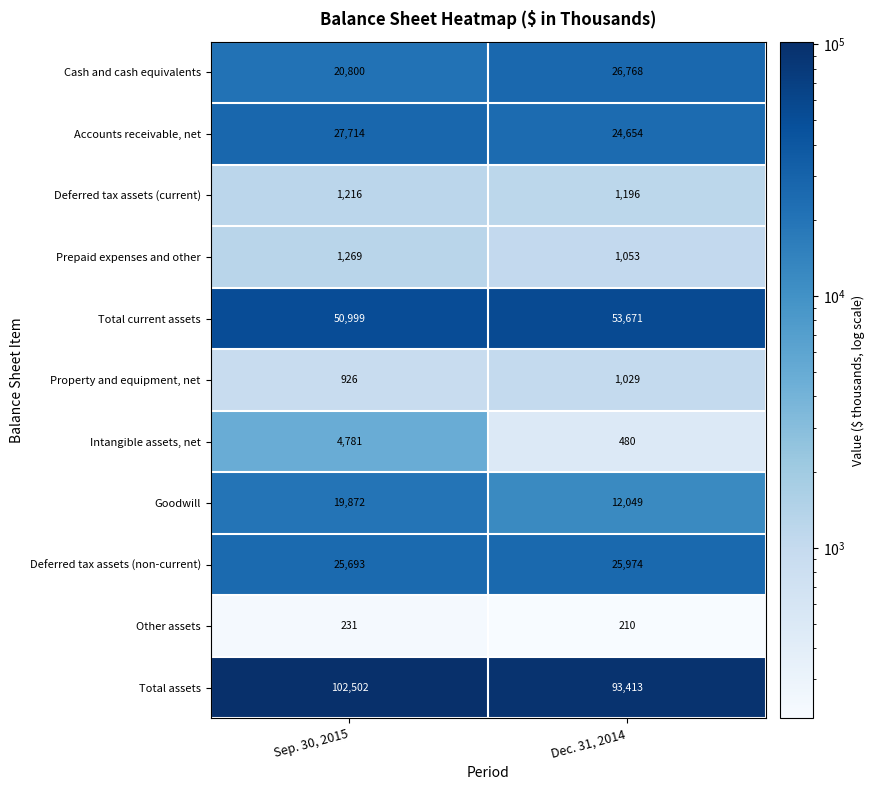

What is the difference between the Property and equipment, net values at Sep. 30, 2015 and Dec. 31, 2014?

103